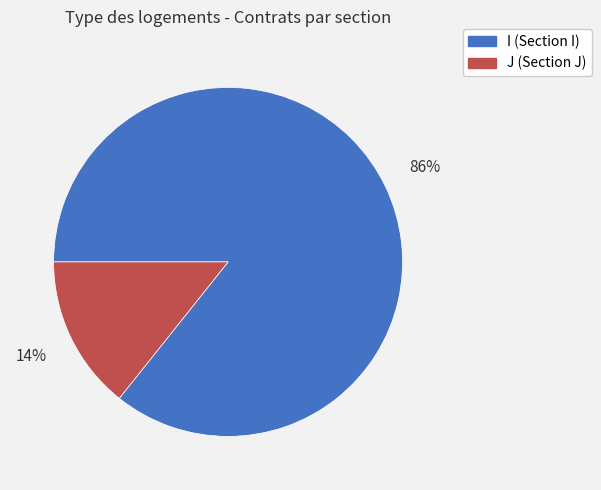

Is the sum of J and I greater than half?

Yes